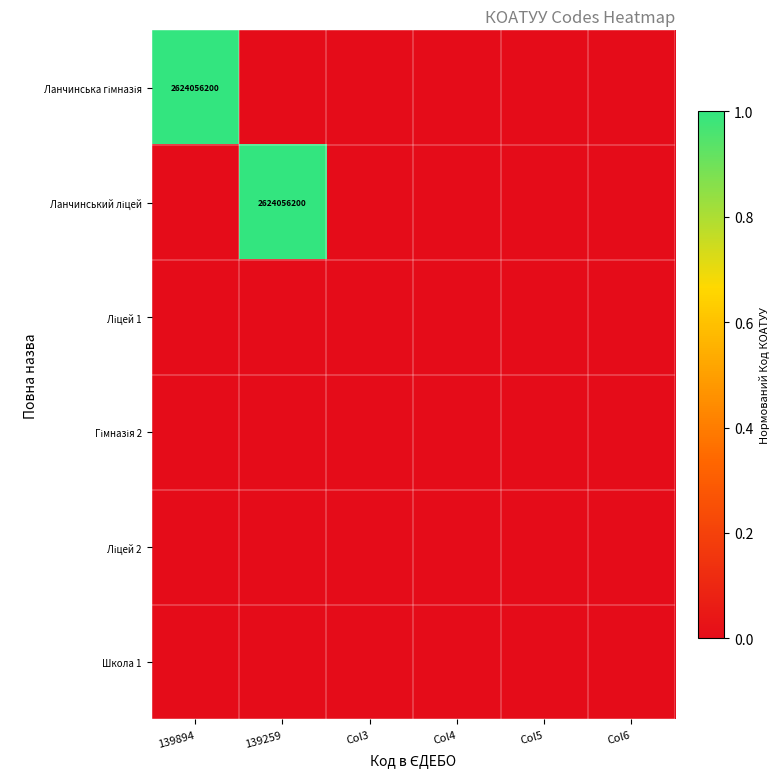

What is the greatest value displayed?

1